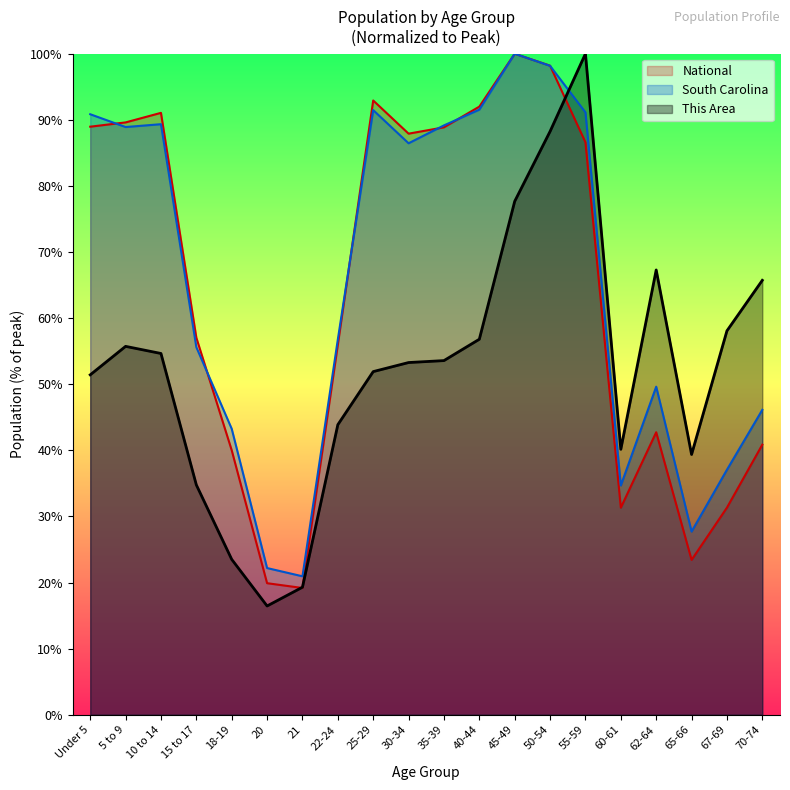

How many values in the National series are below 86?

10